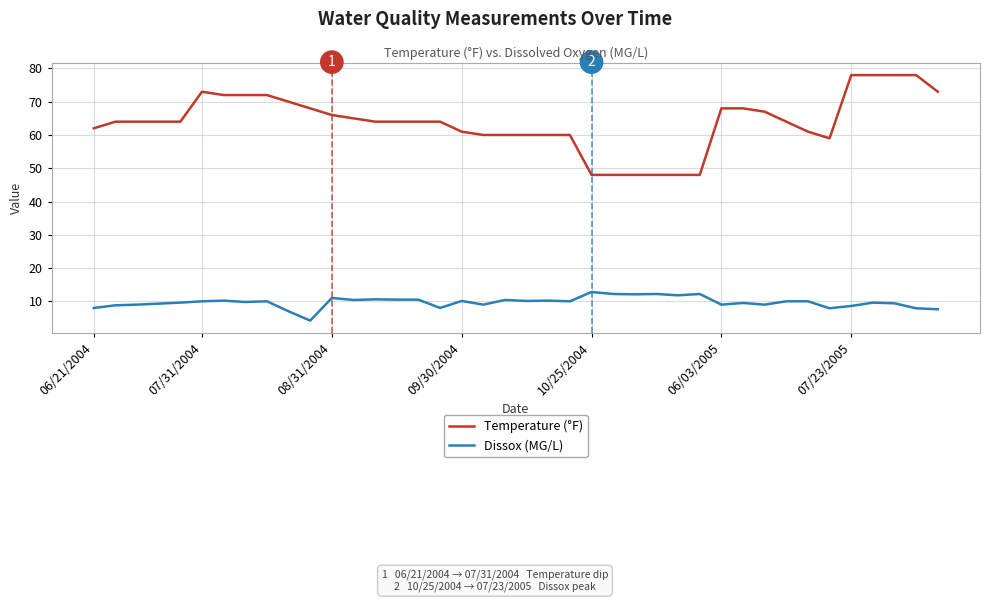

What is the sum of all Dissox (MG/L) values?

388.5